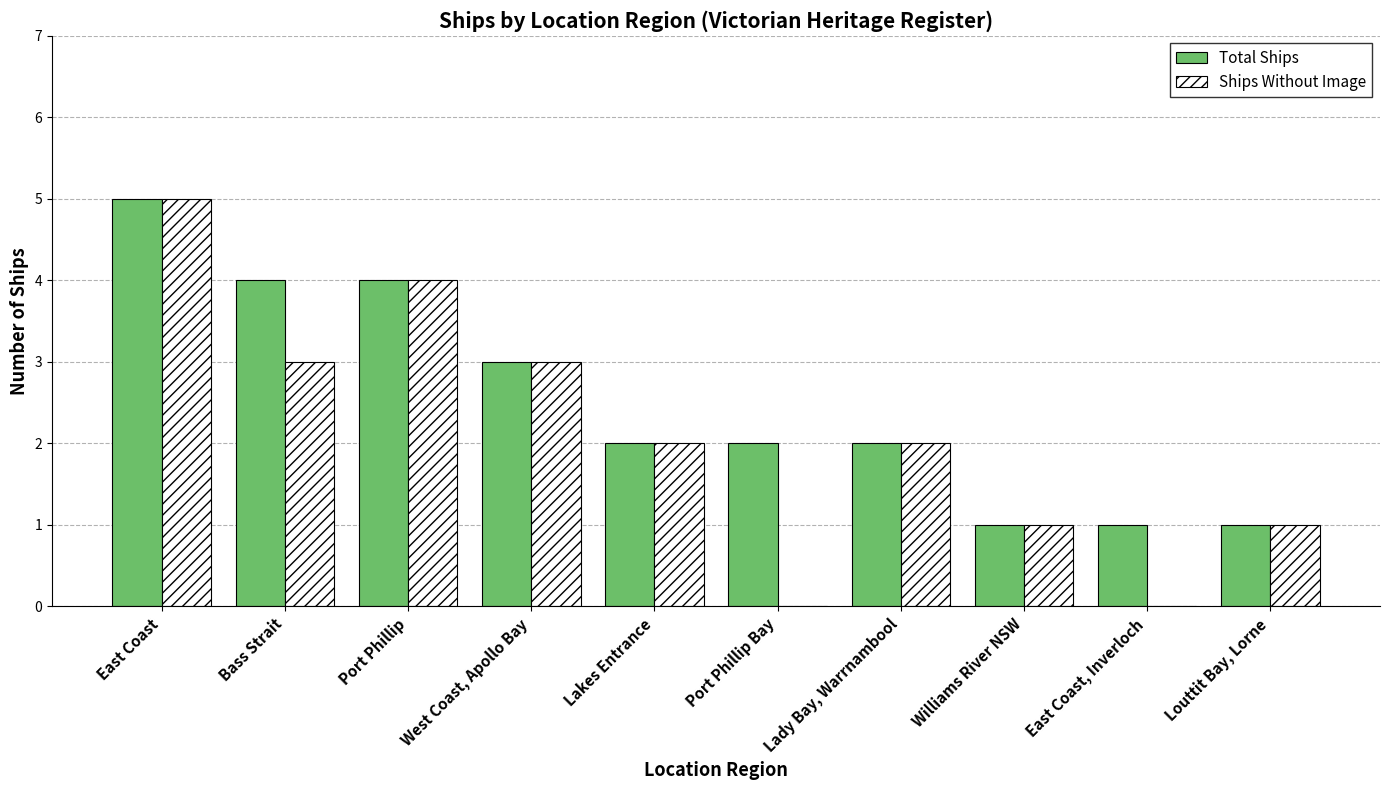

What is the maximum value for Ships Without Image?

5